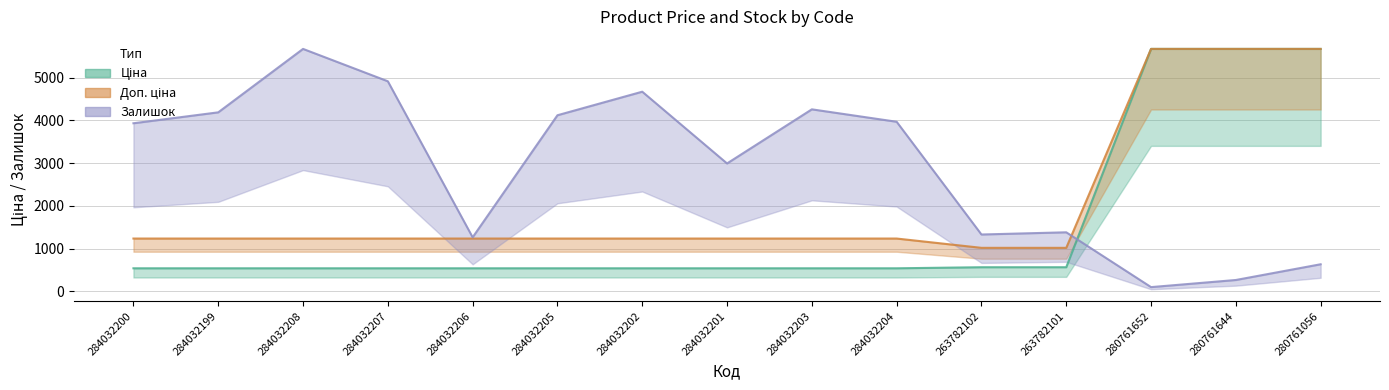

What is the difference between the second highest and second lowest values in the Ціна series?

5134.8